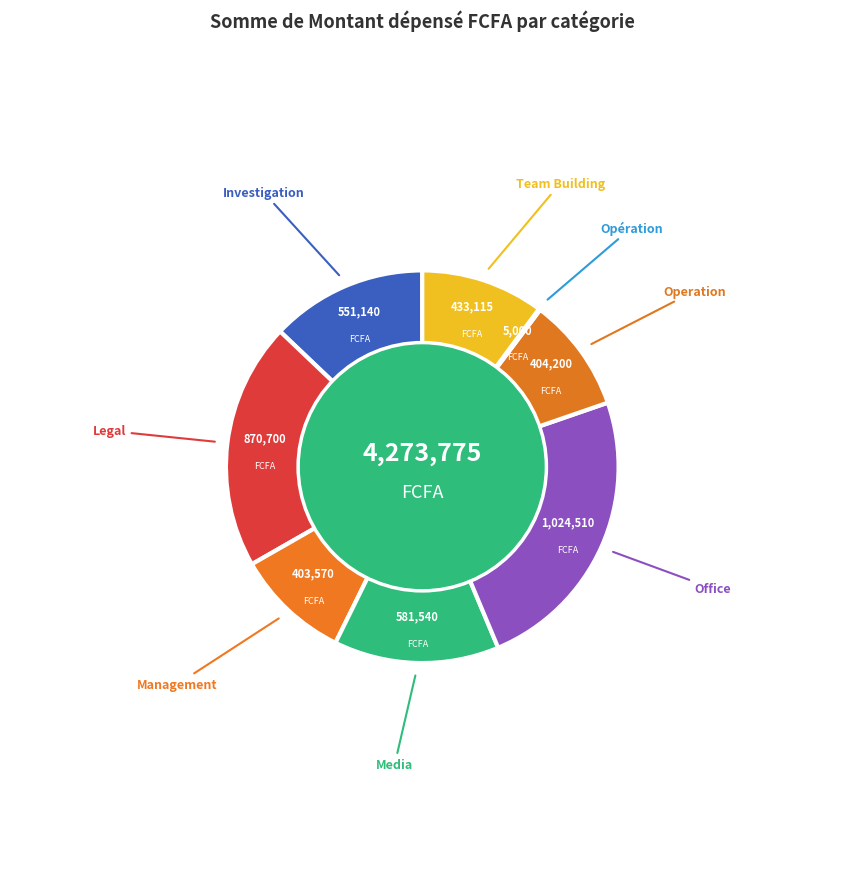

What is the largest slice in the pie chart?

Office